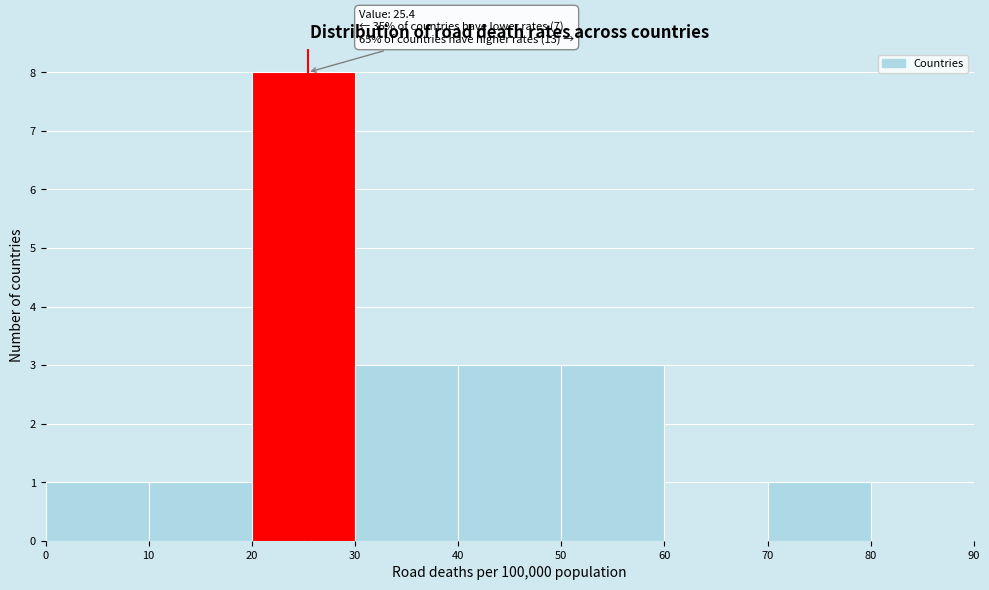

Over which range of the x-axis is the bar tallest?

20 to 30